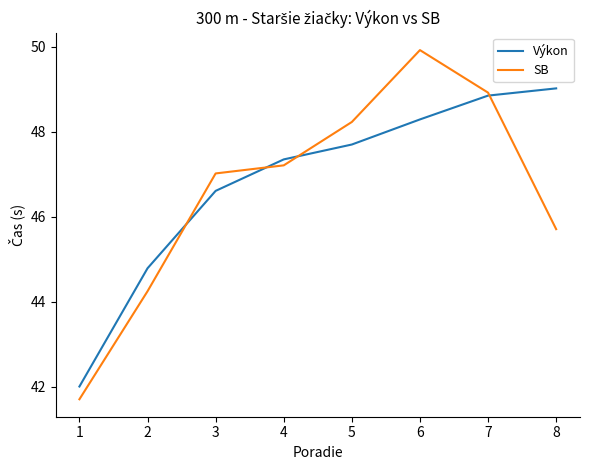

The value of Výkon at 4 is 18.4. True or false?

False